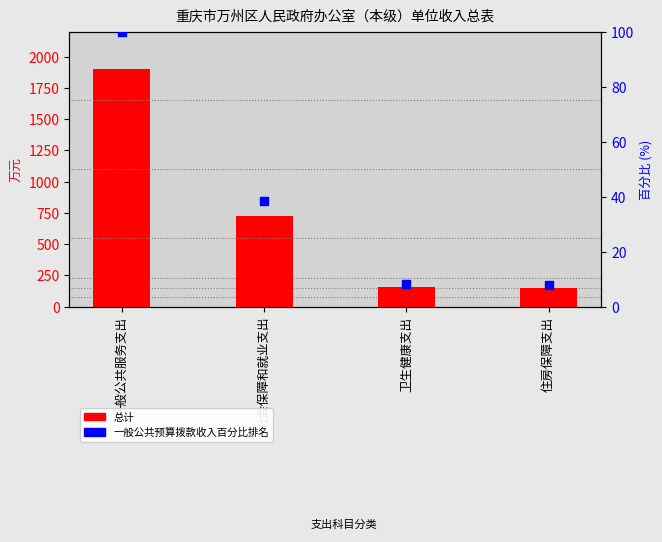

What are all the series names shown in the legend?

总计, 百分比排名